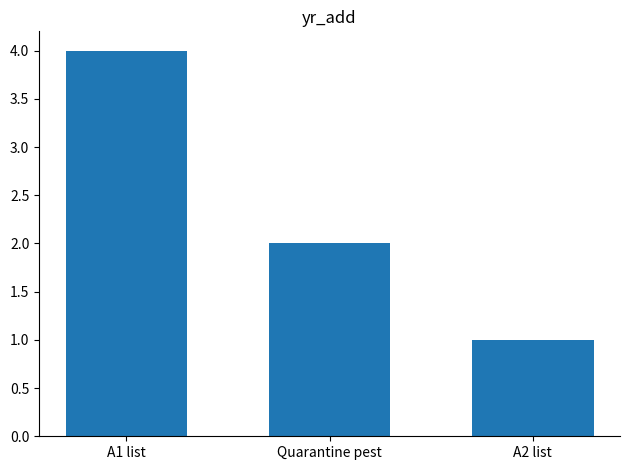

Rank the categories by value from highest to lowest.

A1 list, Quarantine pest, A2 list